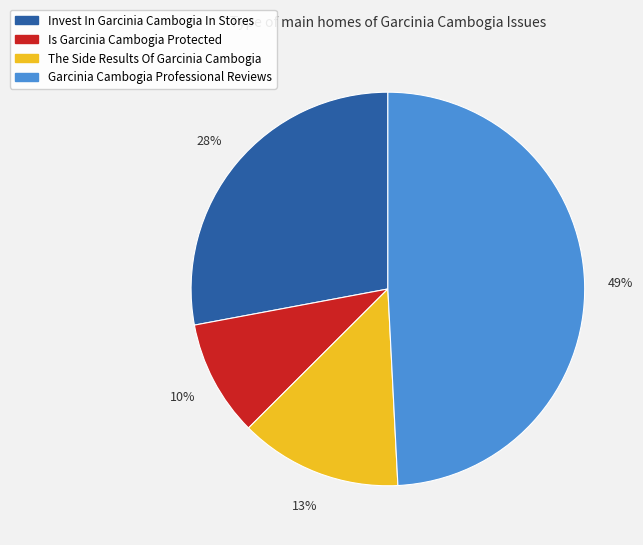

What is the largest slice in the pie chart?

Garcinia Cambogia Professional Reviews